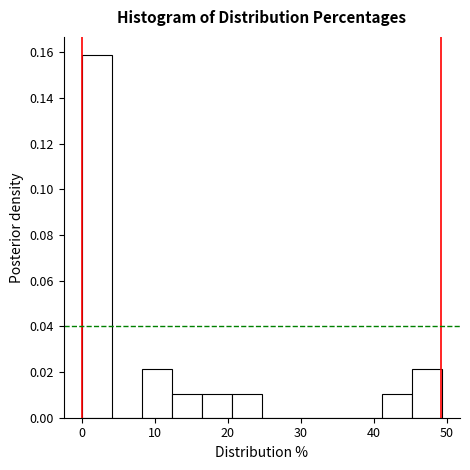

Over which range of the x-axis is the bar tallest?

0 to 4